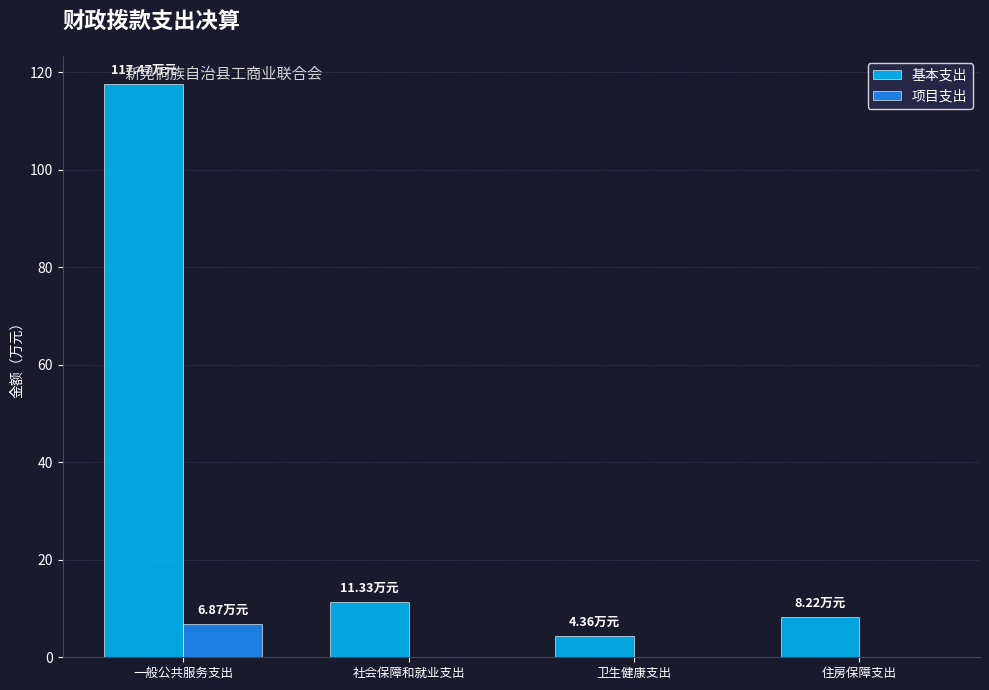

What is the total value across all series at 卫生健康支出?

4.4